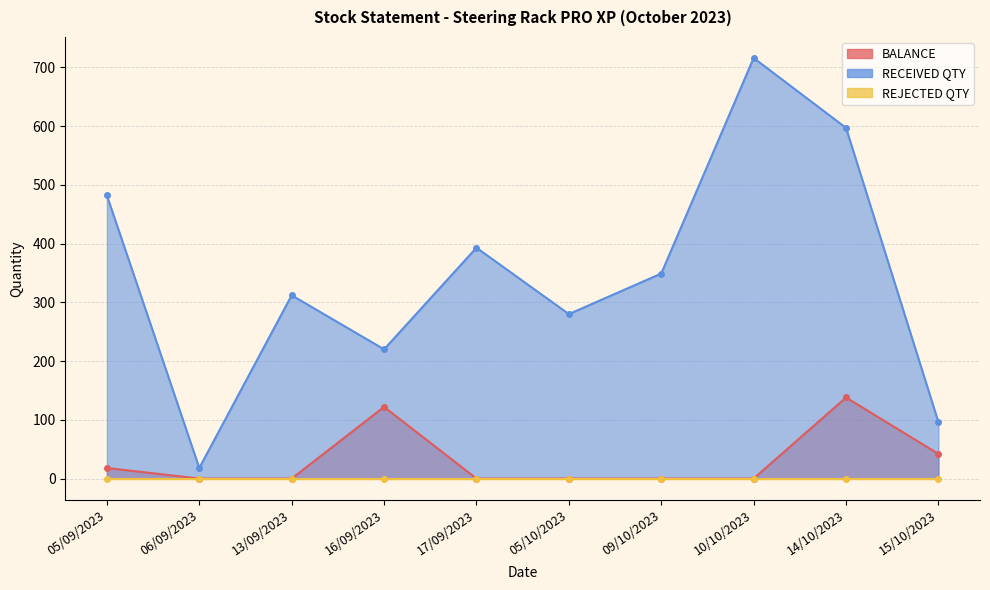

List the labels in order of RECEIVED QTY value, largest first.

10/10/2023, 14/10/2023, 05/09/2023, 17/09/2023, 09/10/2023, 13/09/2023, 05/10/2023, 16/09/2023, 15/10/2023, 06/09/2023